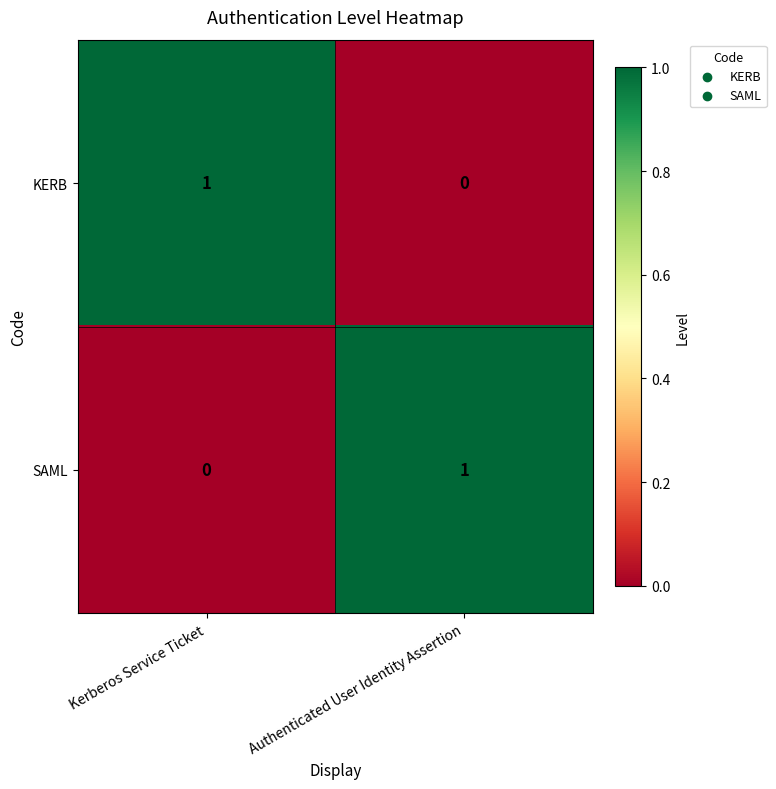

How many distinct data groups are displayed?

2